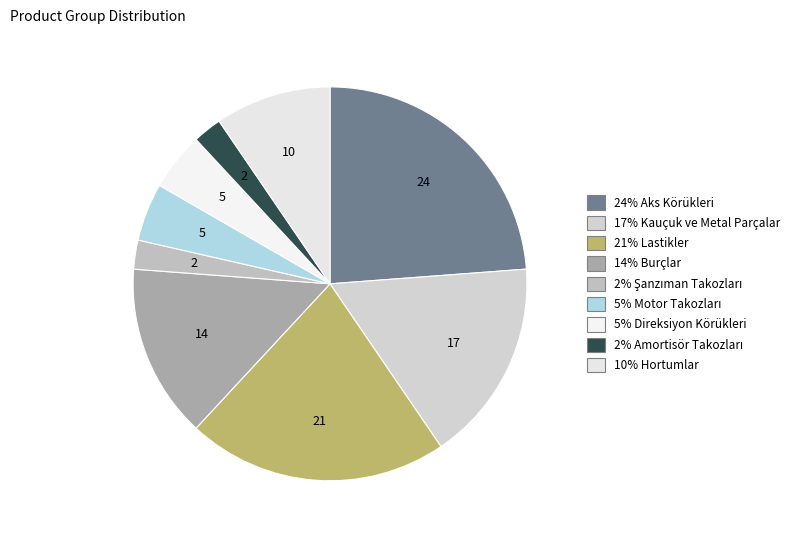

How many segments does this pie chart have?

9